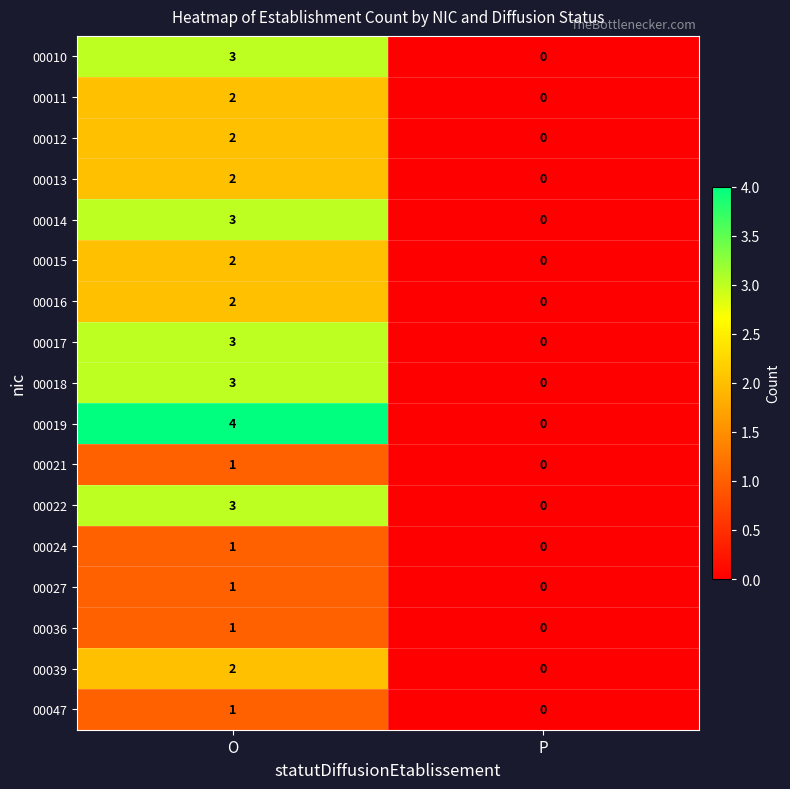

Where is 00022 nearest to the value 1?

P